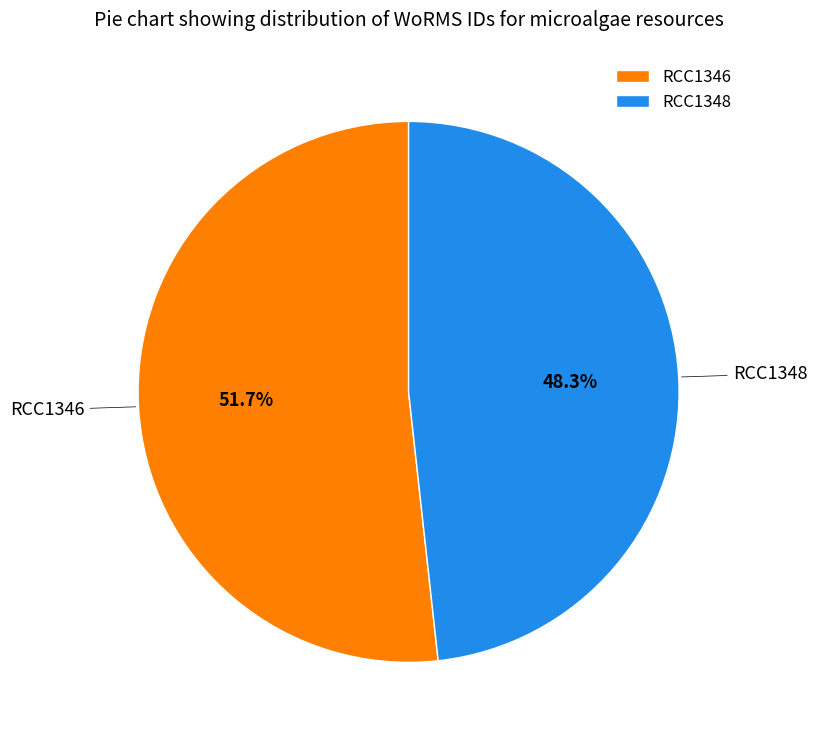

How many slices are in this pie chart?

2